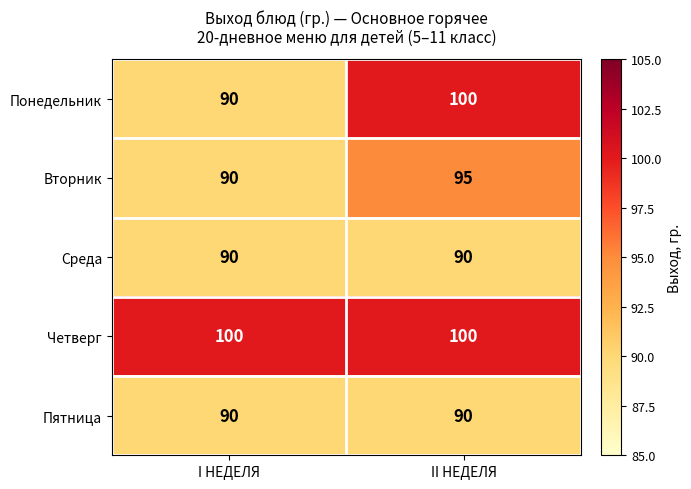

Which series has the widest spread of values?

Понедельник